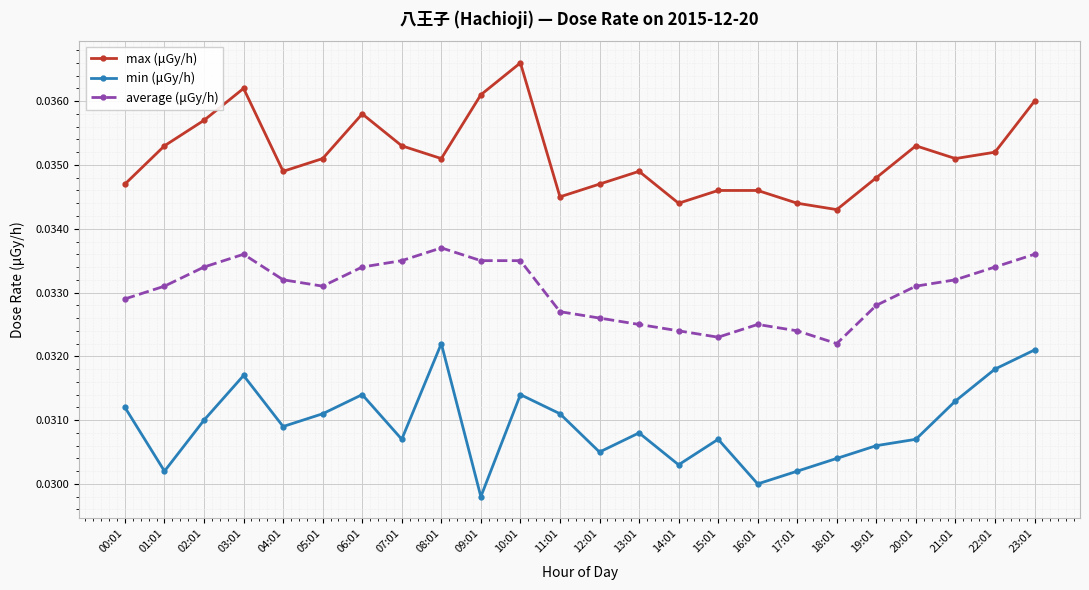

Rank the series at 08:01 from highest to lowest value.

max (μGy/h), average (μGy/h), min (μGy/h)